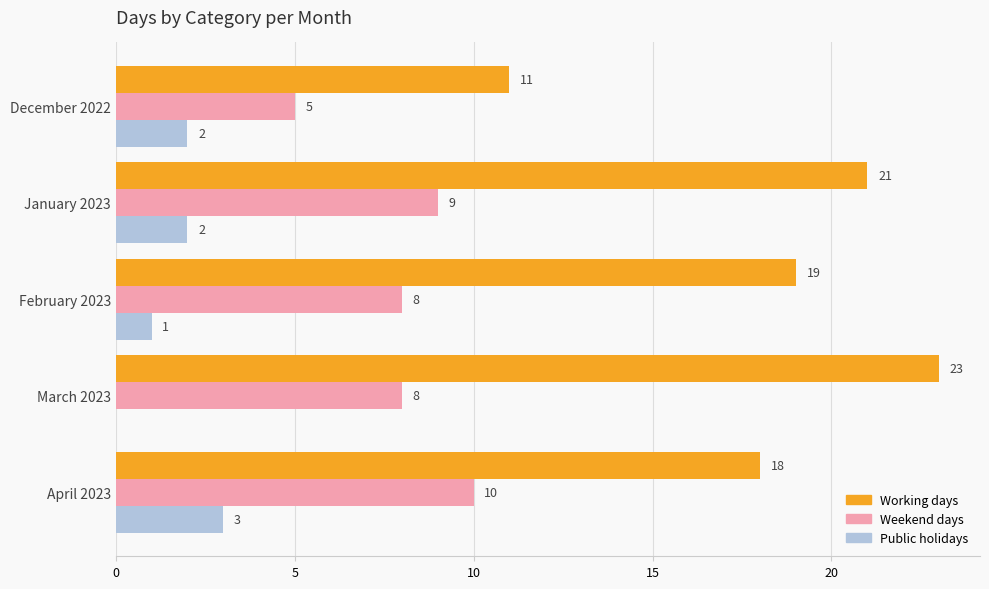

What is the sum of the Working days values at March 2023 and April 2023?

41